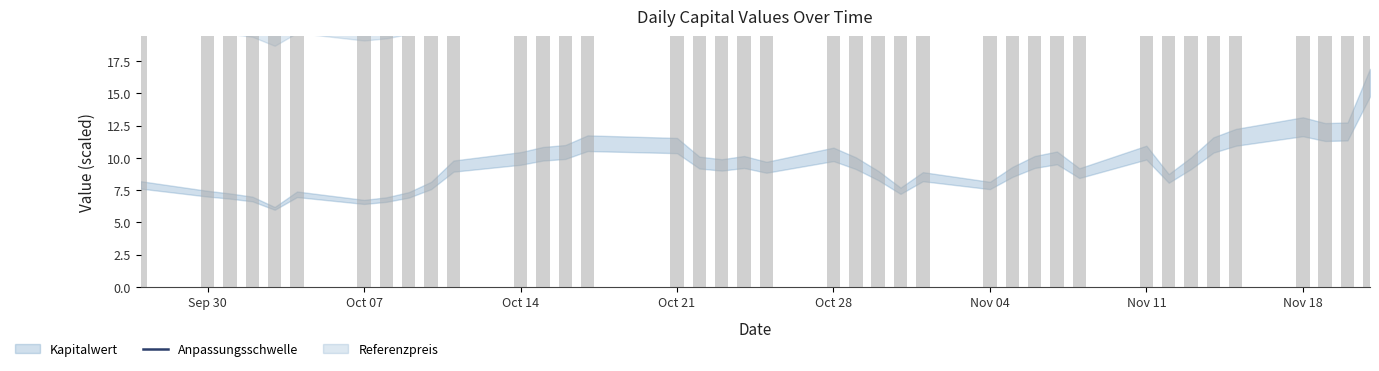

Where is the data nearest to the value 25?

Oct 28